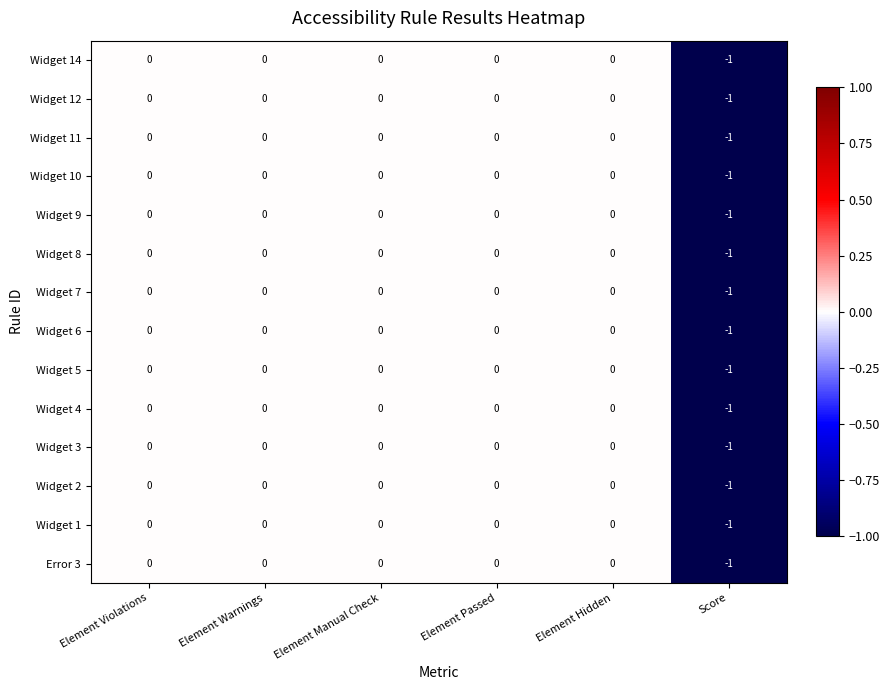

How many Widget 5 values are between 0 and 1?

5